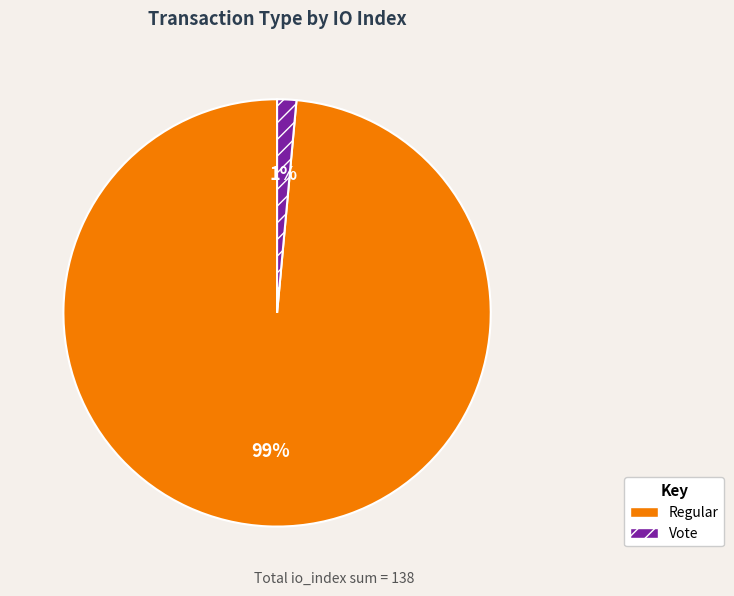

How many segments does this pie chart have?

2